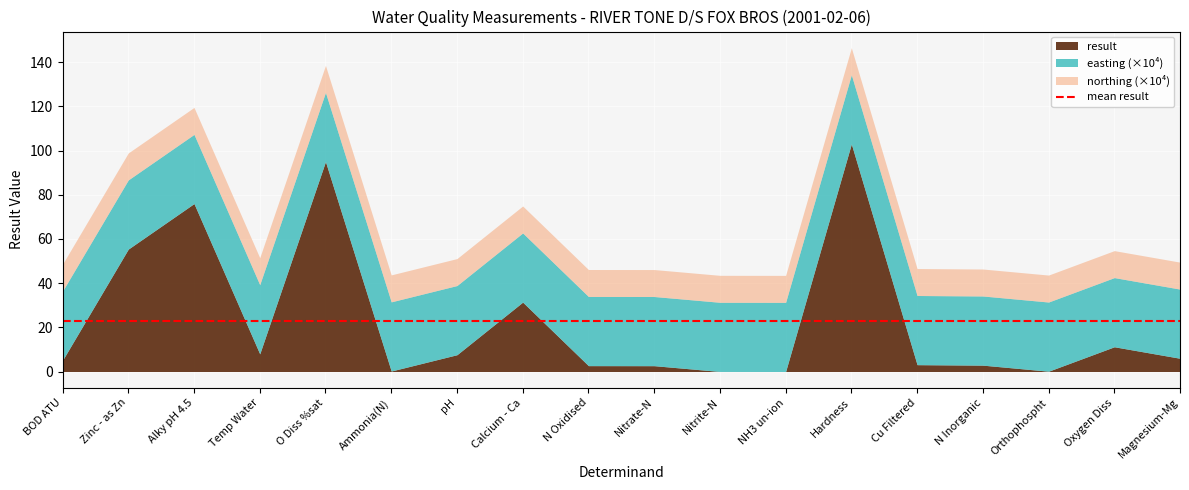

Is the value of result at N Inorganic greater than the value of easting at N Inorganic?

No